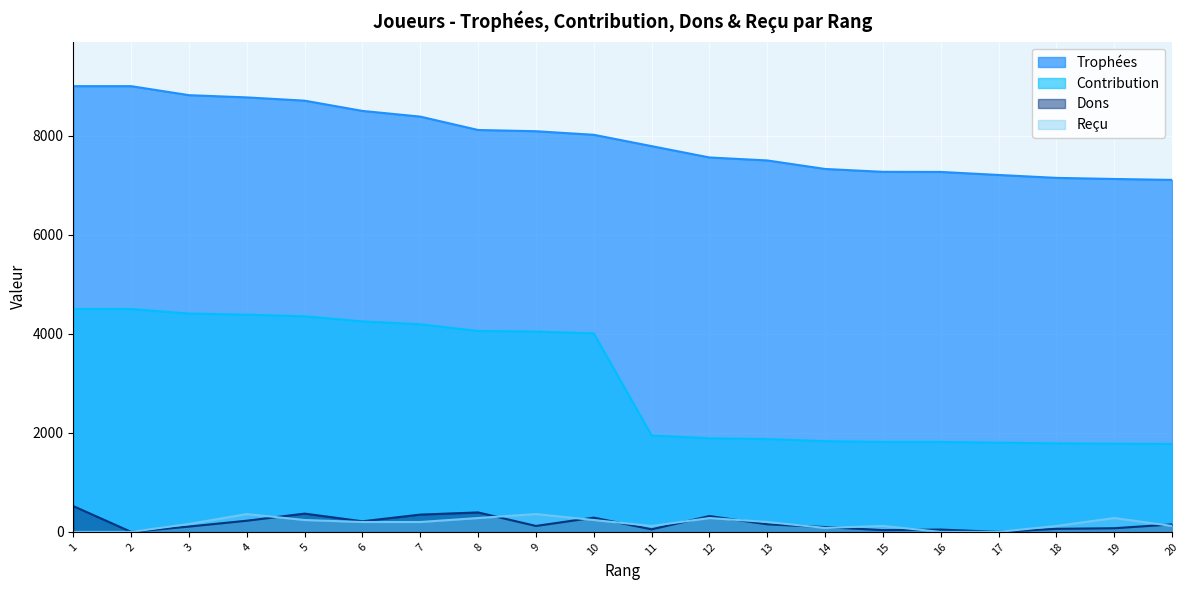

How many data points does each series have?

20